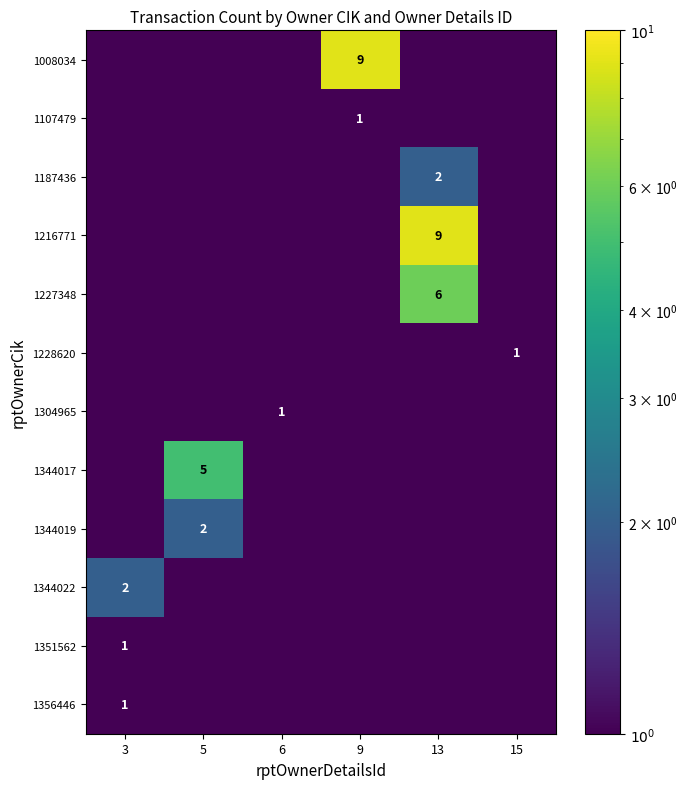

True or false: 1344017 has a value of 3.2 at 5.

False